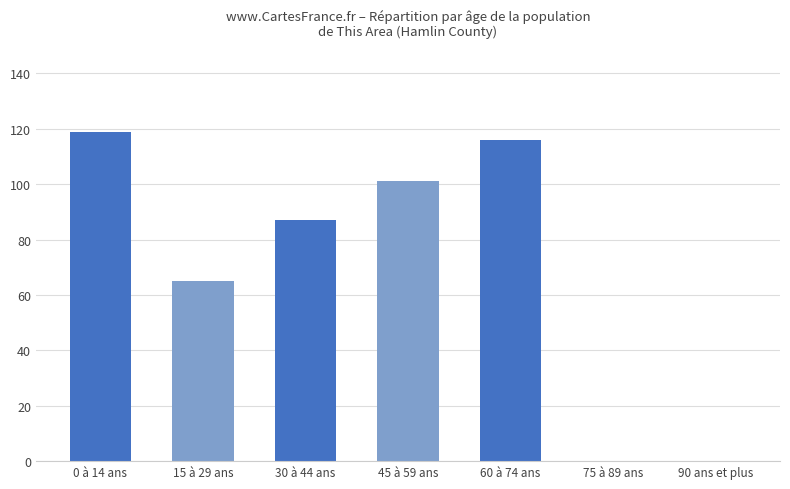

Which label corresponds to the largest value in the chart?

0 à 14 ans